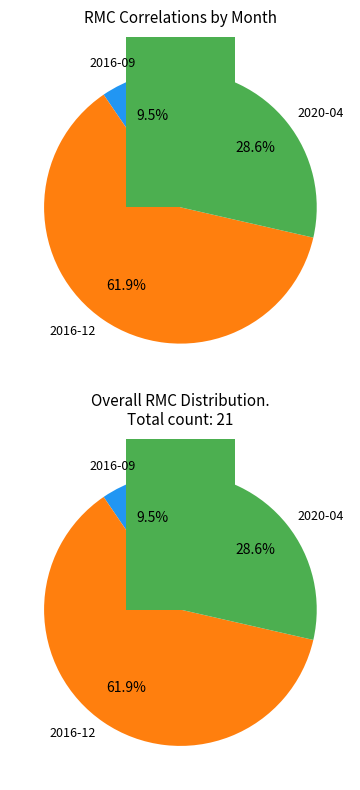

Which has a higher value, 2020-04 or 2016-12?

2016-12